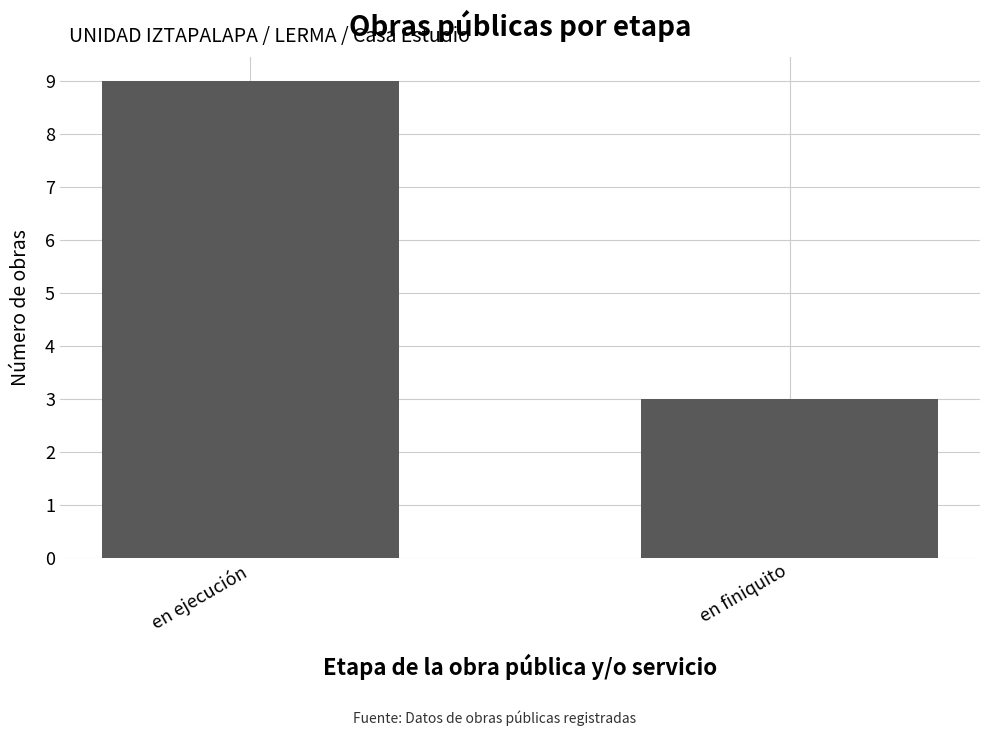

Reading left to right, what are all the values shown in this chart?

9	3